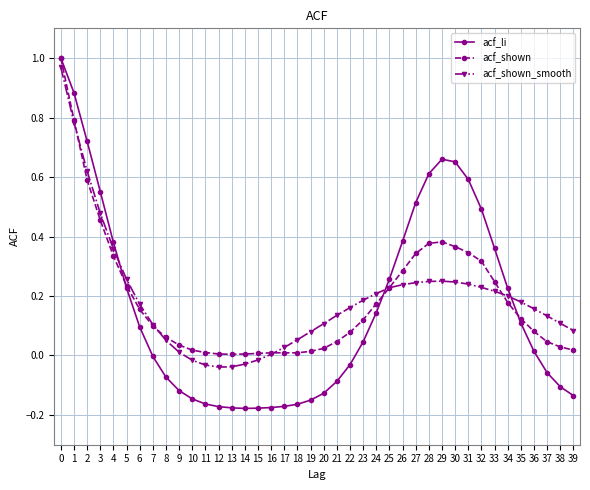

The value of acf_shown_smooth at 28 is 0.4. True or false?

False